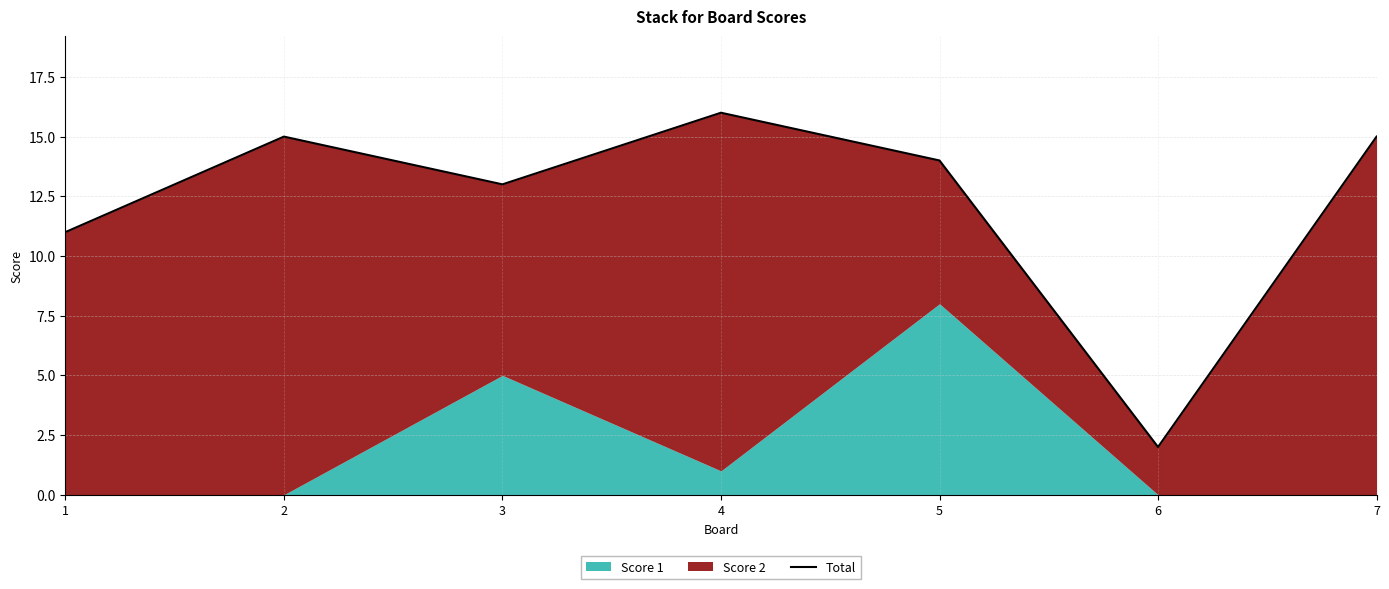

Reading left to right, transcribe all the data shown in this chart.

11	15	13	16	14	2	15